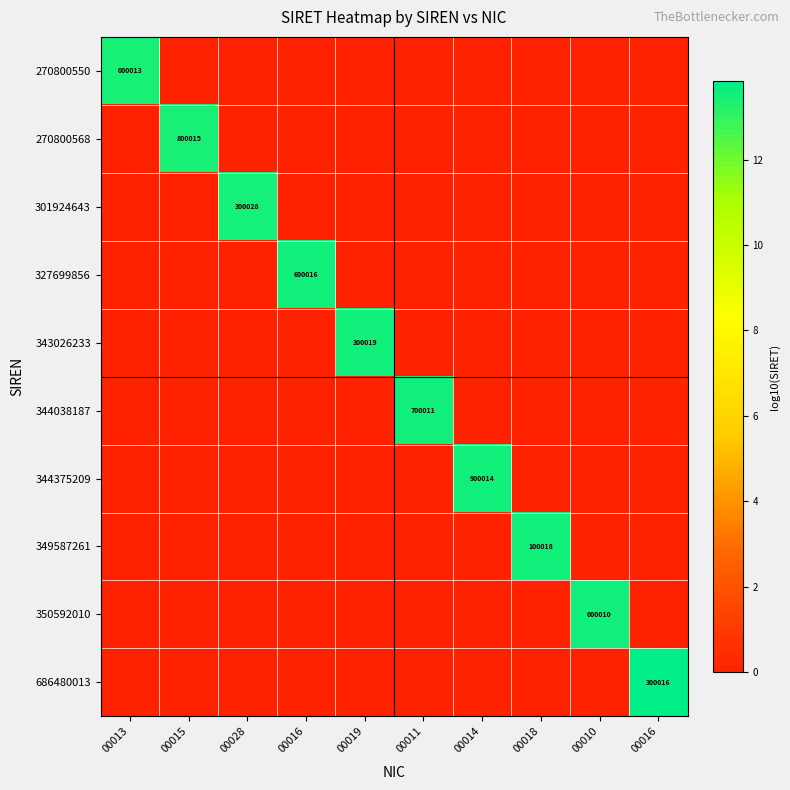

How many data points in 301924643 are above 0?

1